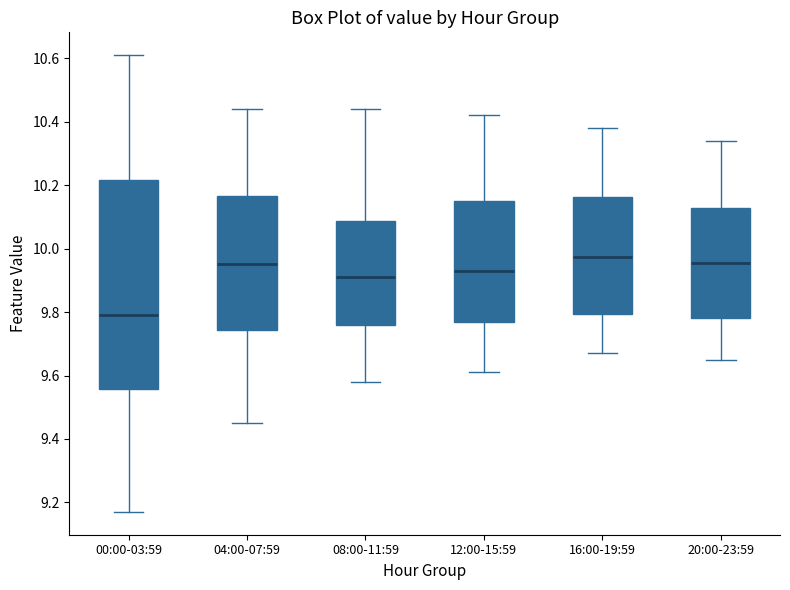

Comparing the boxes themselves (not the whiskers), which one is the tallest?

00:00-03:59